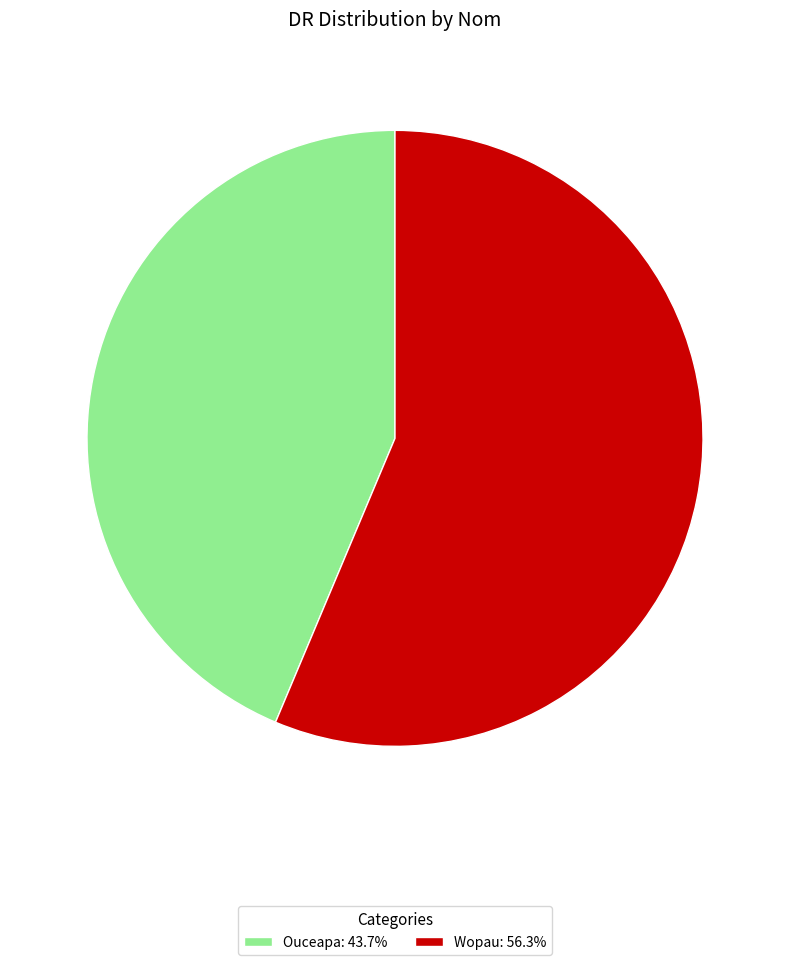

Is the sum of Wopau and Ouceapa greater than half?

Yes